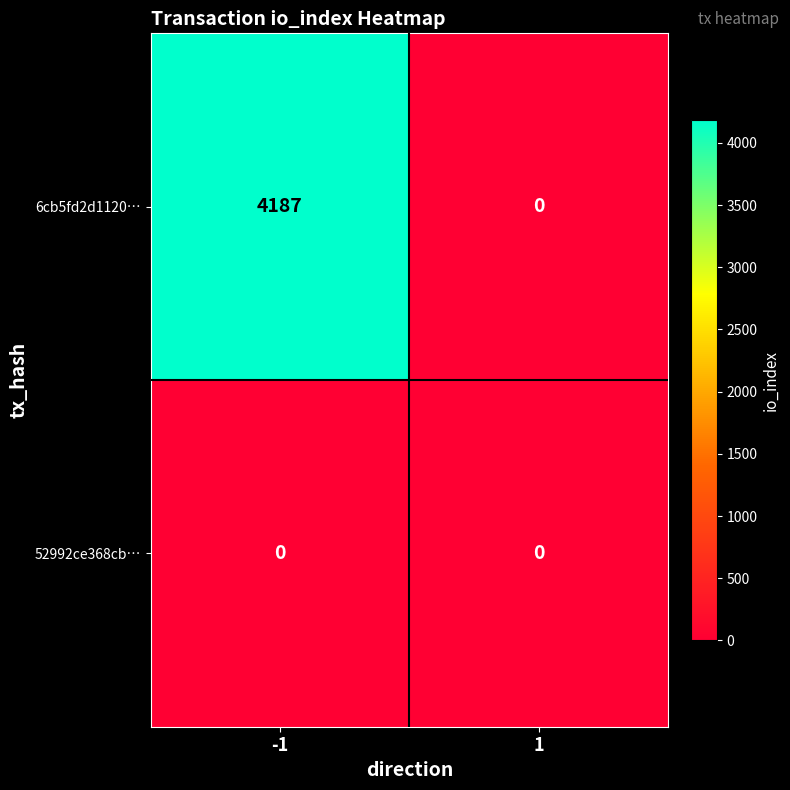

What is the greatest value displayed?

4187